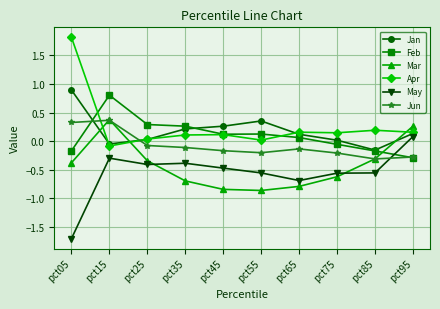

How many lines are shown in the chart?

6